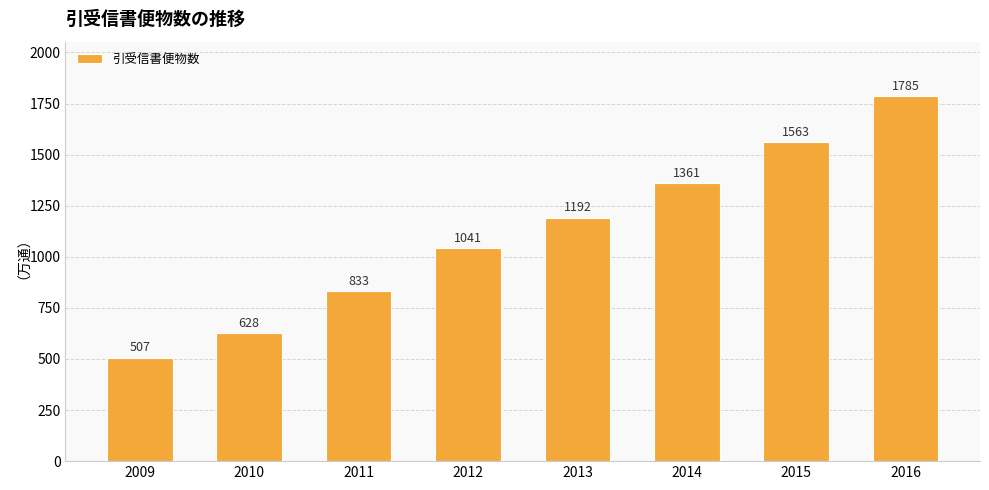

What is the minimum value shown in the chart?

507